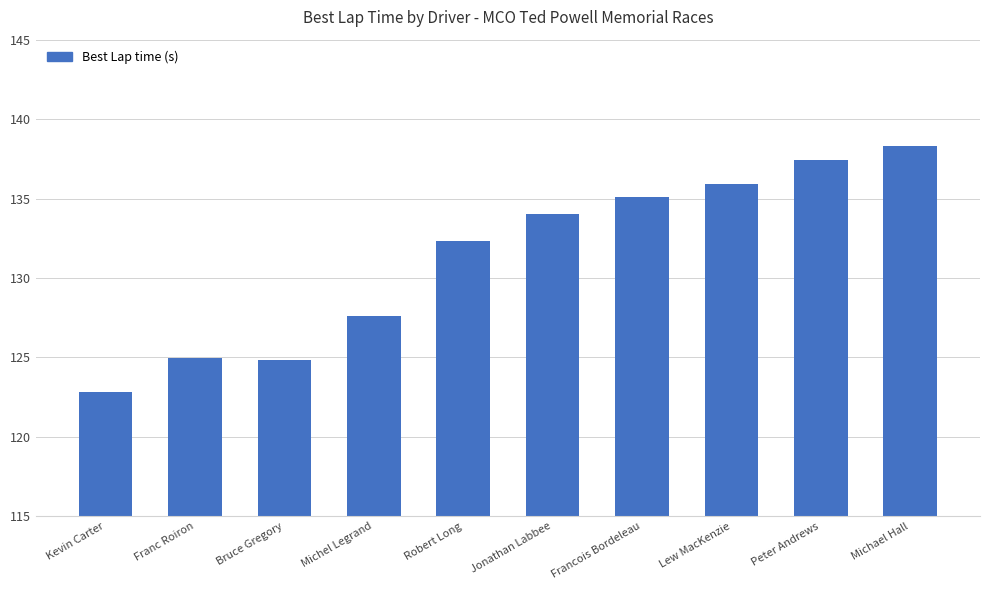

What is the change in value from Michel Legrand to Robert Long?

+4.7